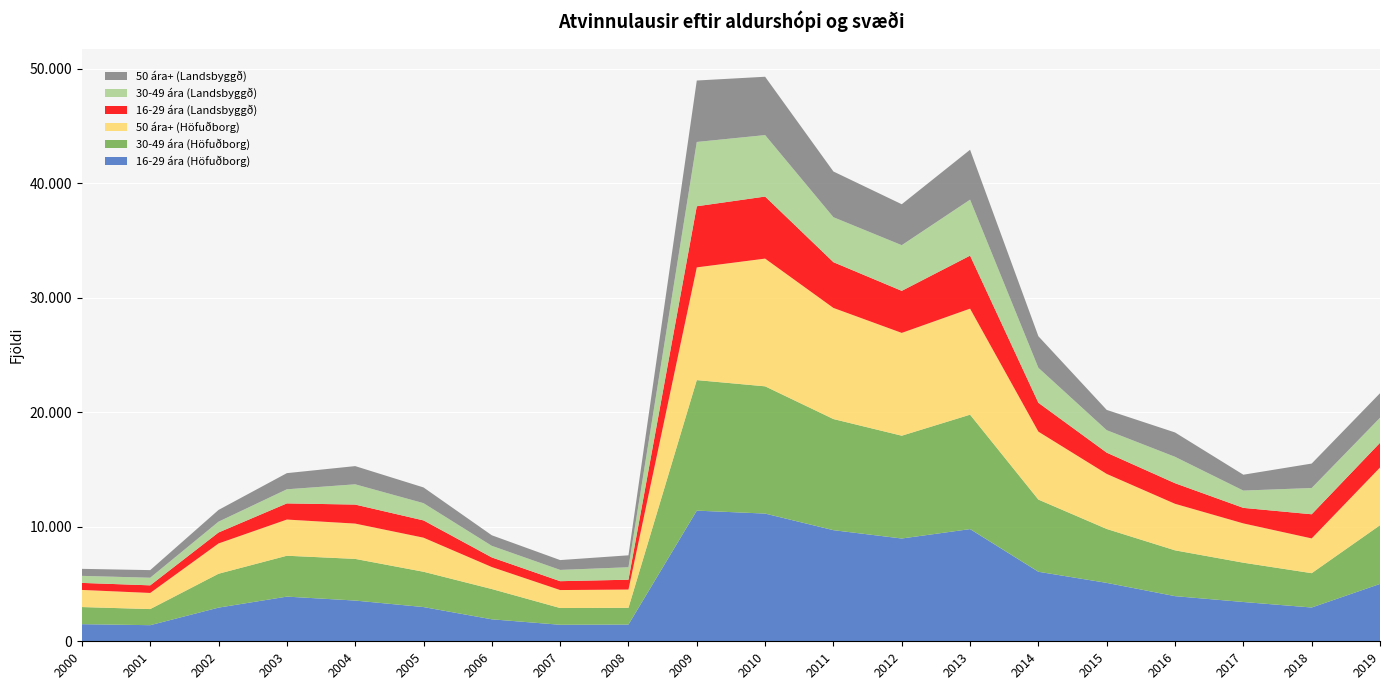

Reading right to left, list all the values displayed in this chart.

16-29 ára (Höfuðborg): 2019=5010	2018=2951	2017=3432	2016=3943	2015=5102	2014=6073	2013=9799	2012=8978	2011=9705	2010=11155	2009=11412	2008=1462	2007=1443	2006=1920	2005=2990	2004=3557	2003=3902	2002=2941	2001=1407	2000=1495
30-49 ára (Höfuðborg): 2019=5128	2018=2998	2017=3432	2016=4000	2015=4708	2014=6302	2013=9993	2012=8978	2011=9705	2010=11113	2009=11400	2008=1462	2007=1462	2006=2644	2005=3083	2004=3639	2003=3570	2002=2959	2001=1407	2000=1495
50 ára+ (Höfuðborg): 2019=5038	2018=3035	2017=3432	2016=4065	2015=4808	2014=5935	2013=9261	2012=8978	2011=9705	2010=11155	2009=9844	2008=1595	2007=1570	2006=1920	2005=2977	2004=3083	2003=3160	2002=2644	2001=1407	2000=1495
16-29 ára (Landsbyggð): 2019=2157	2018=2109	2017=1356	2016=1797	2015=1856	2014=2519	2013=4629	2012=3672	2011=3994	2010=5419	2009=5338	2008=859	2007=774	2006=839	2005=1507	2004=1662	2003=1411	2002=959	2001=665	2000=614
30-49 ára (Landsbyggð): 2019=2188	2018=2294	2017=1511	2016=2306	2015=1963	2014=3056	2013=4889	2012=3989	2011=3927	2010=5369	2009=5616	2008=1089	2007=985	2006=1013	2005=1507	2004=1769	2003=1232	2002=944	2001=665	2000=614
50 ára+ (Landsbyggð): 2019=2143	2018=2135	2017=1386	2016=2128	2015=1772	2014=2757	2013=4358	2012=3576	2011=3994	2010=5095	2009=5367	2008=1042	2007=859	2006=922	2005=1374	2004=1590	2003=1411	2002=1026	2001=665	2000=614